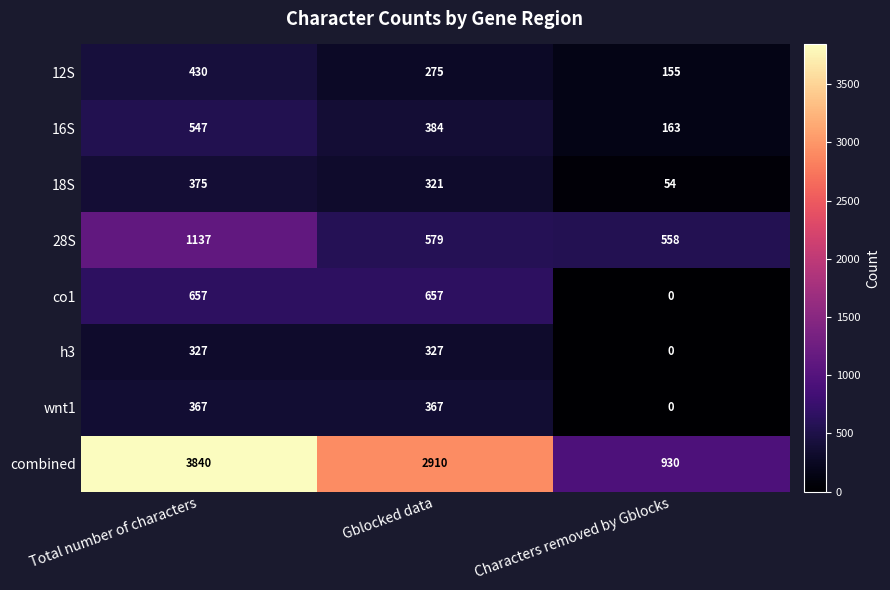

At Total number of characters, list the series in order from largest to smallest.

combined, 28S, co1, 16S, 12S, 18S, wnt1, h3